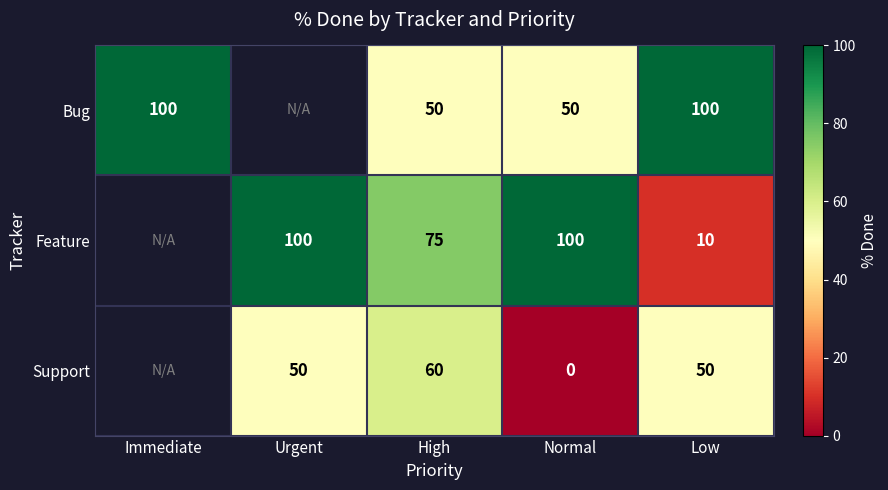

What is the difference between the highest and lowest values at High?

25